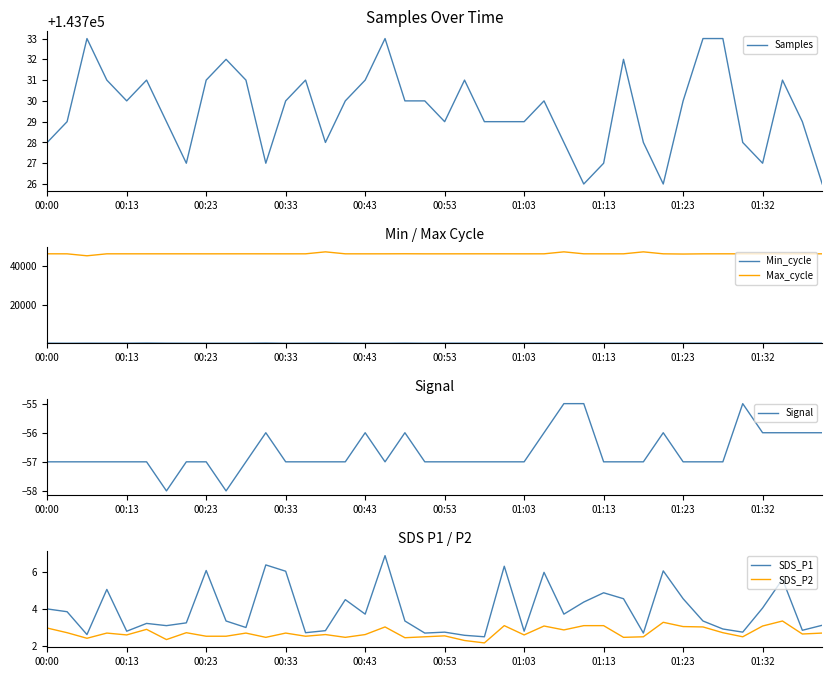

What is the minimum value for Samples?

143726